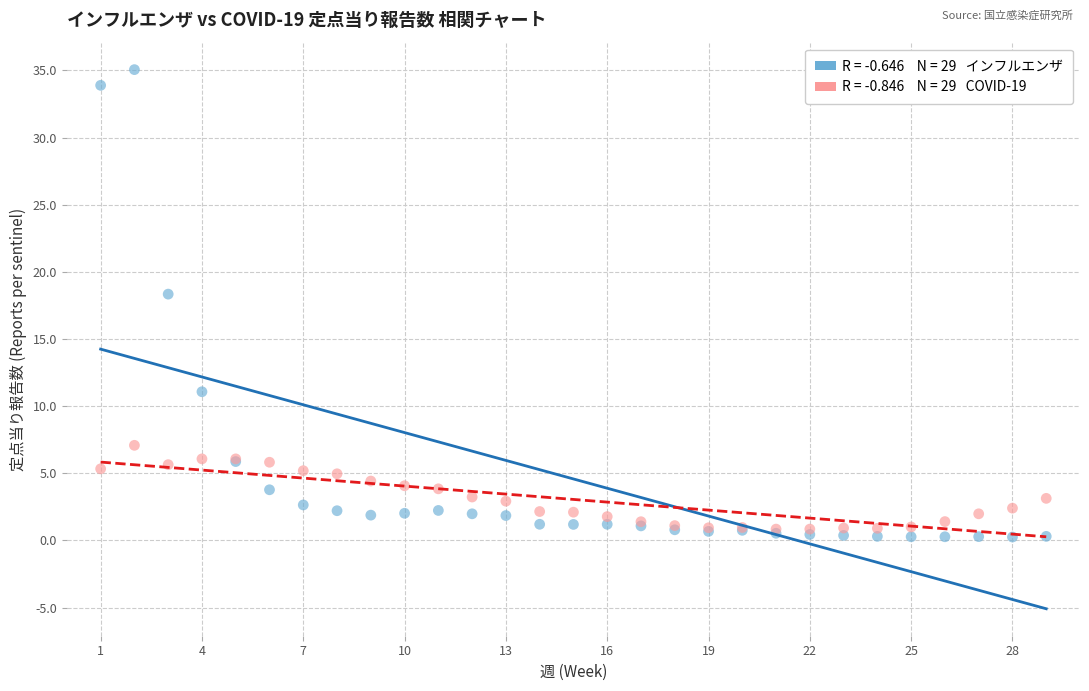

Across all series, what Y value is closest to 17?

18.3